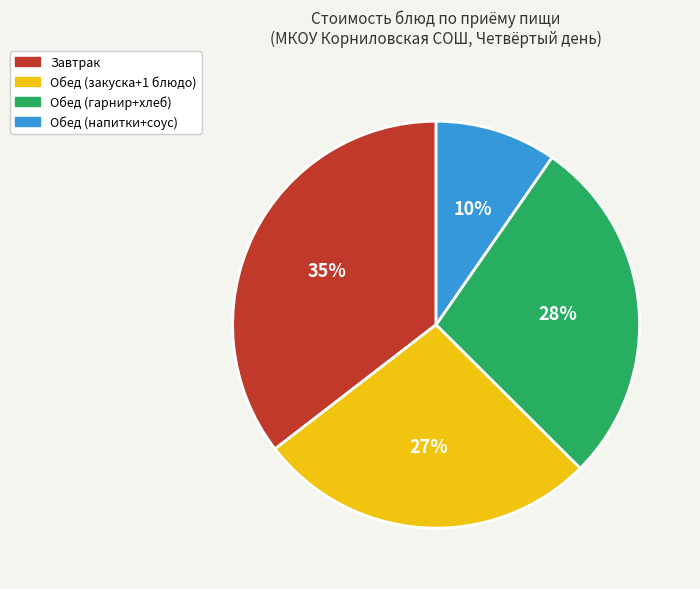

To the nearest percent, what portion does Завтрак represent?

35%